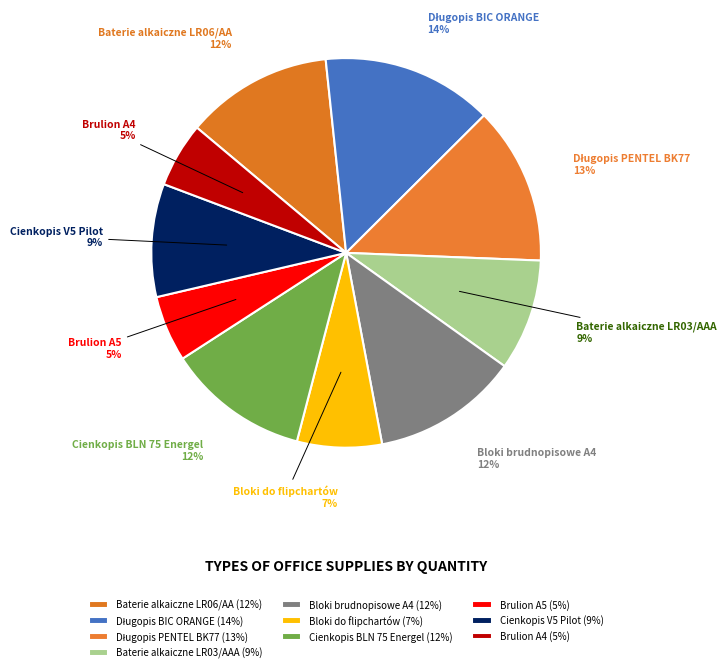

How many slices are in this pie chart?

10